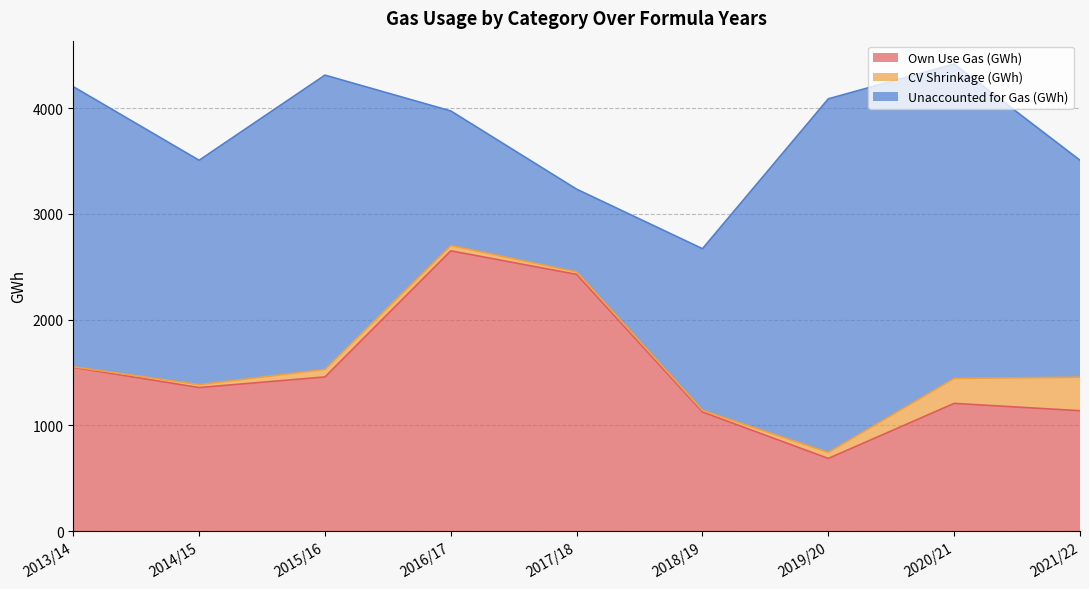

Reading left to right, what are all the values shown in this chart?

Own Use Gas (GWh): 2013/14=1548.0	2014/15=1357.7	2015/16=1457.8	2016/17=2650.0	2017/18=2427.3	2018/19=1126.8	2019/20=687.4	2020/21=1208.0	2021/22=1138.6
CV Shrinkage (GWh): 2013/14=5.8	2014/15=27.0	2015/16=70.9	2016/17=50.6	2017/18=22.8	2018/19=15.1	2019/20=57.4	2020/21=236.3	2021/22=316.5
Unaccounted for Gas (GWh): 2013/14=2648.0	2014/15=2121.3	2015/16=2782.2	2016/17=1271.7	2017/18=782.7	2018/19=1528.4	2019/20=3342.2	2020/21=2971.6	2021/22=2051.1